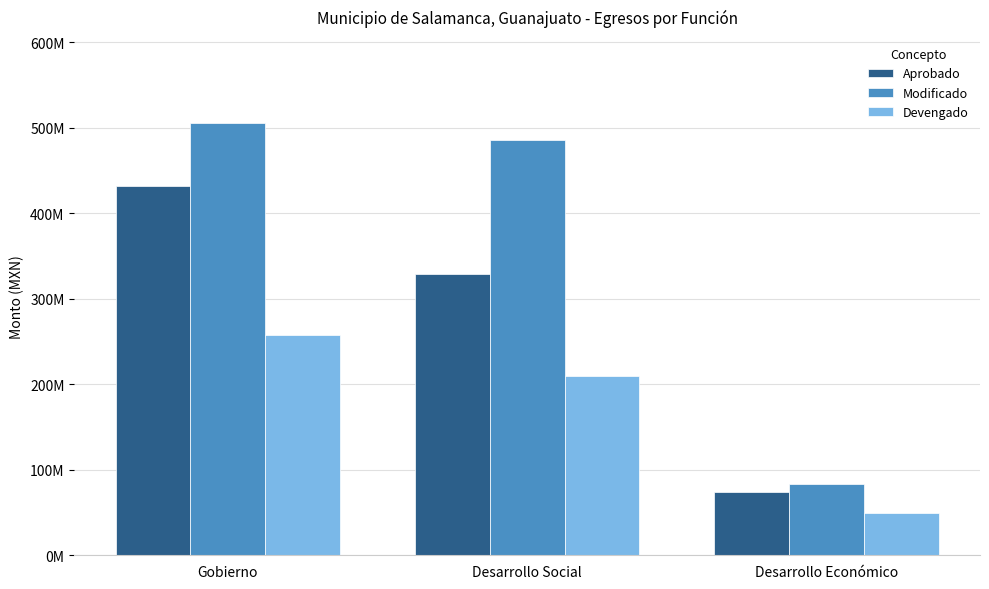

At Desarrollo Social, list the series in order from smallest to largest.

Devengado, Aprobado, Modificado